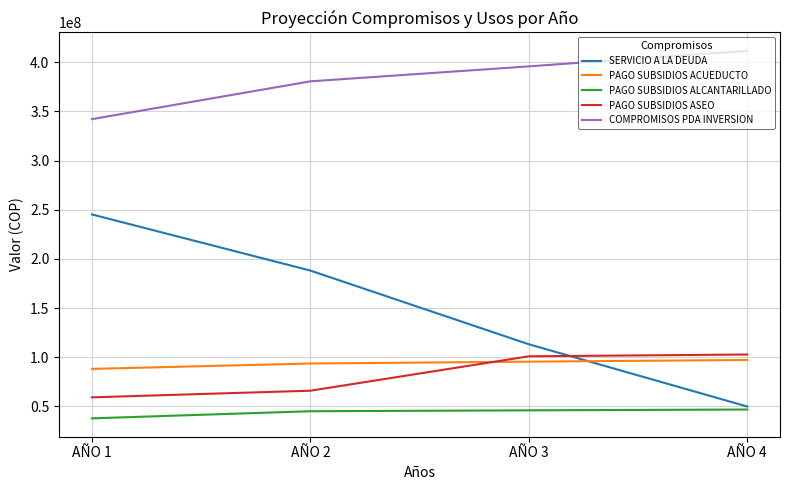

True or false: COMPROMISOS PDA INVERSION has a value of 411595678 at AÑO 4.

True